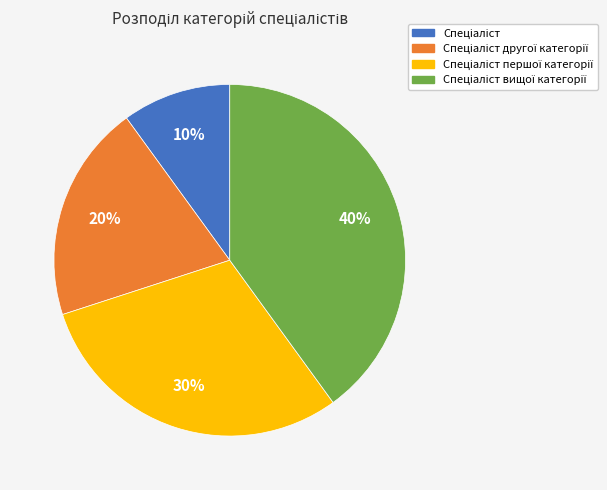

To the nearest percent, what is the difference between the largest and smallest slice percentages?

30%